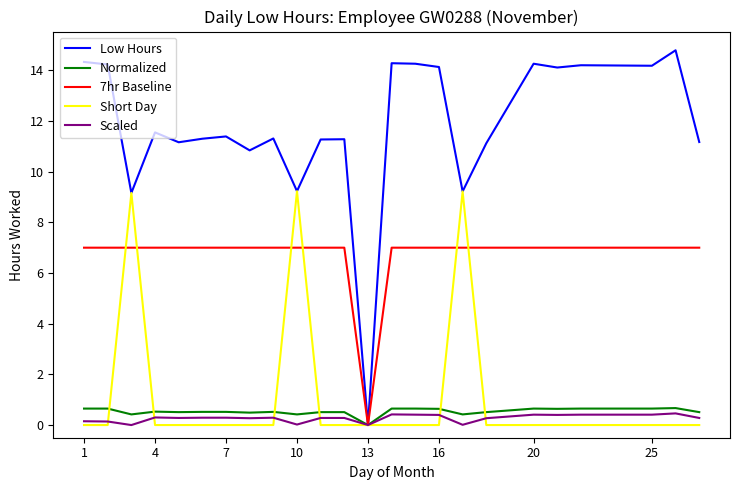

At how many categories does at least one series exceed 8?

23